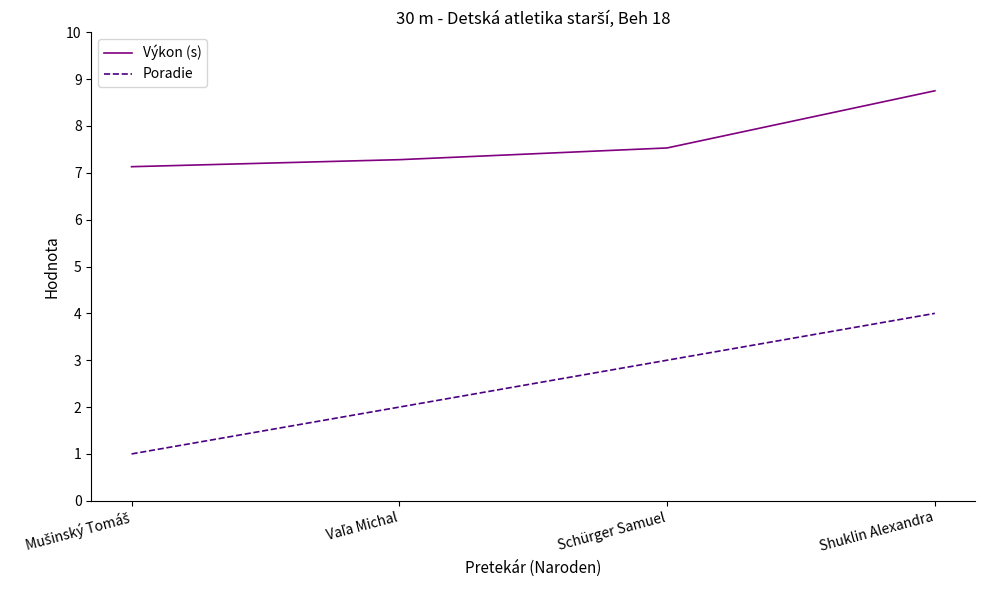

List the series in order of their overall mean, highest first.

Výkon (s), Poradie